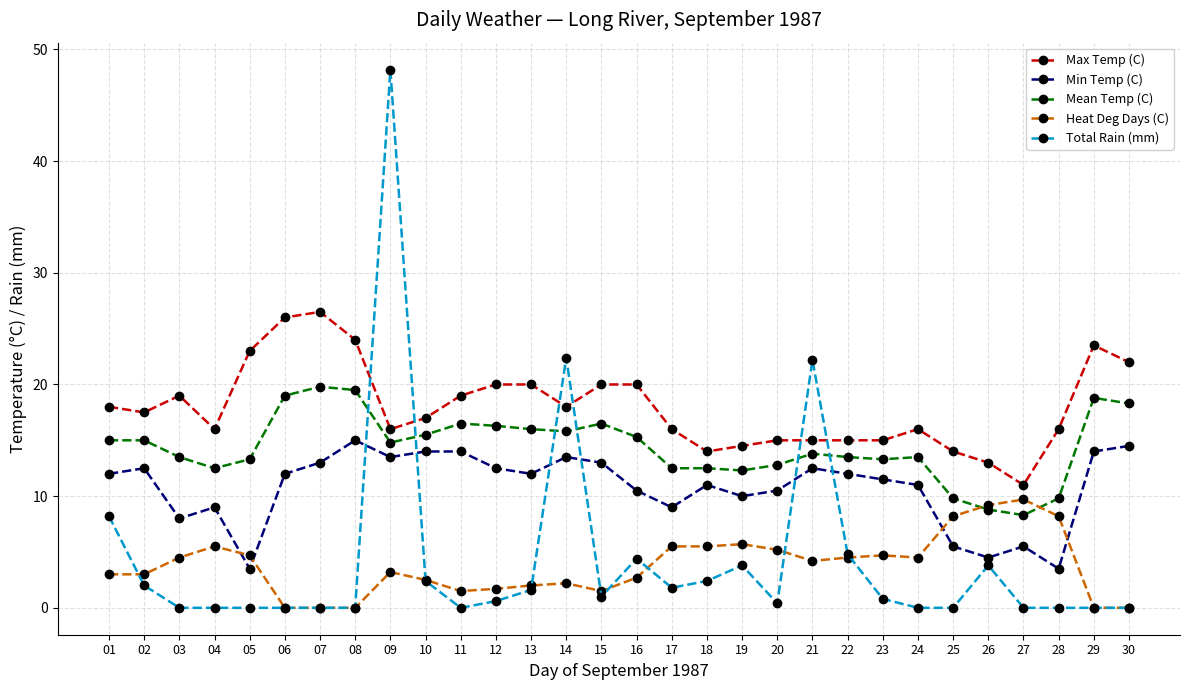

Is it true that Total Rain (mm) equals 0.0 at 03?

True